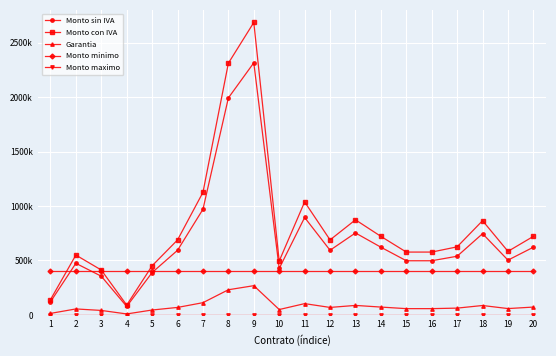

Does the chart have visible grid lines?

Yes